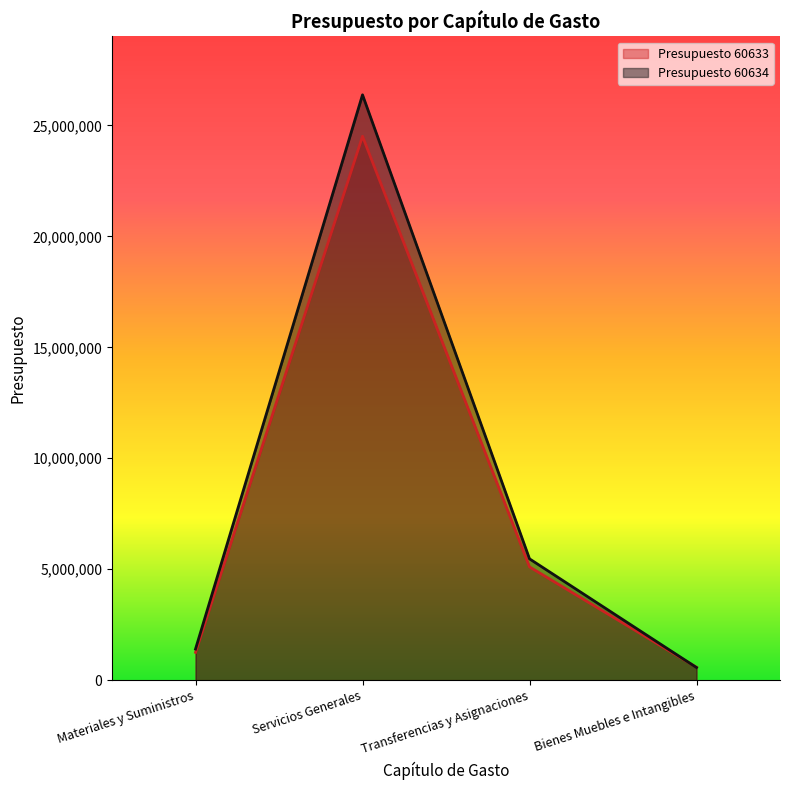

Is it true that Presupuesto 60633 equals 929393 at Bienes Muebles e Intangibles?

False